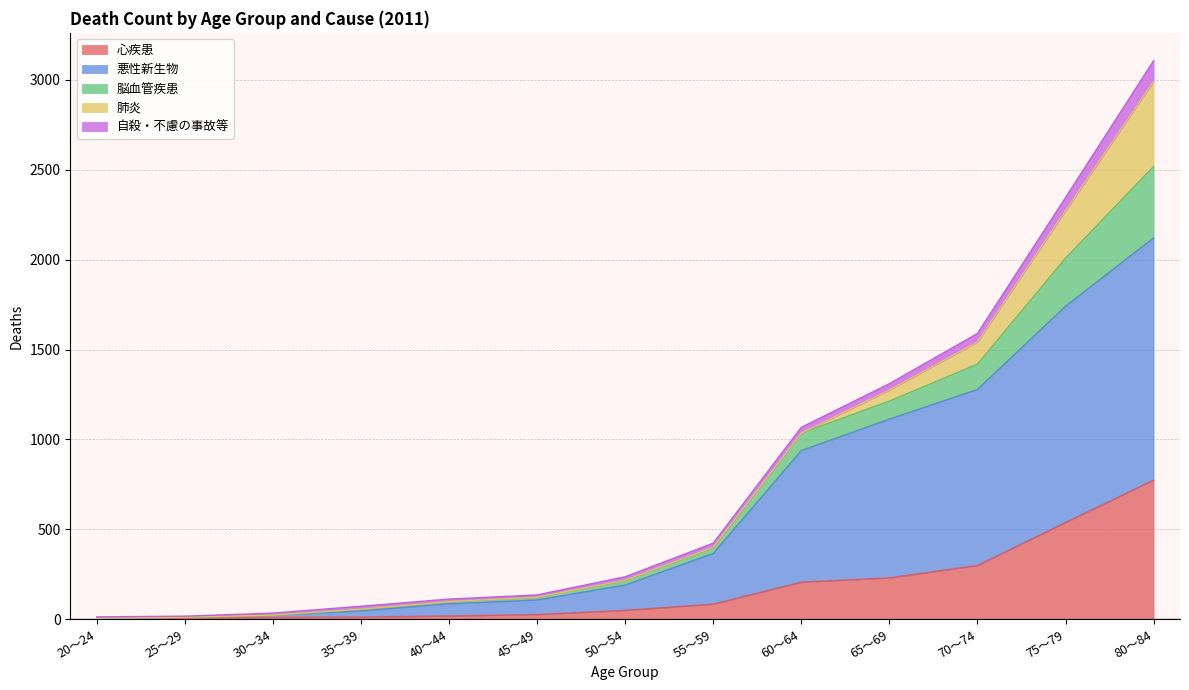

Is it true that 心疾患 equals 871 at 75～79?

False